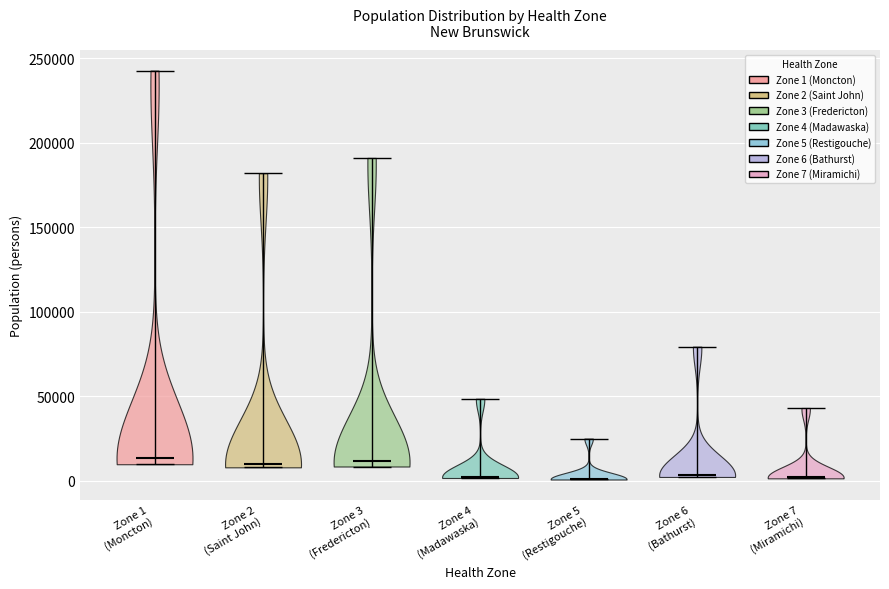

Reading left to right, read every violin against the y-axis: where its median line is, and the lowest and highest points it reaches. The values are not printed on the chart, so give them approximately, as read against the axis.

Zone 1 (Moncton): median line 15000, lowest point 10000, highest point 245000
Zone 2 (Saint John): median line 10000, lowest point 10000, highest point 180000
Zone 3 (Fredericton): median line 10000, lowest point 10000, highest point 190000
Zone 4 (Madawaska): median line 0, lowest point 0, highest point 50000
Zone 5 (Restigouche): median line 0, lowest point 0, highest point 25000
Zone 6 (Bathurst): median line 5000, lowest point 0, highest point 80000
Zone 7 (Miramichi): median line 0, lowest point 0, highest point 45000